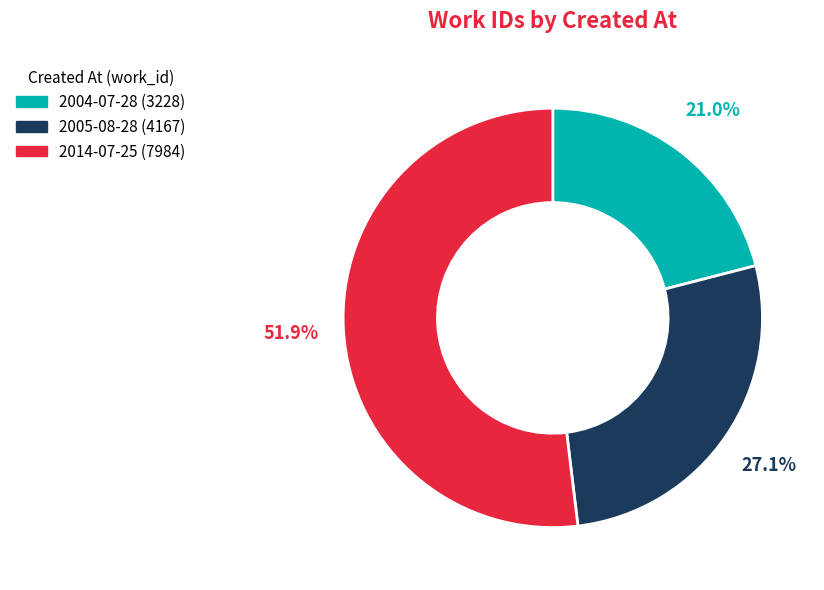

Rank the categories by value from lowest to highest.

2004-07-28, 2005-08-28, 2014-07-25